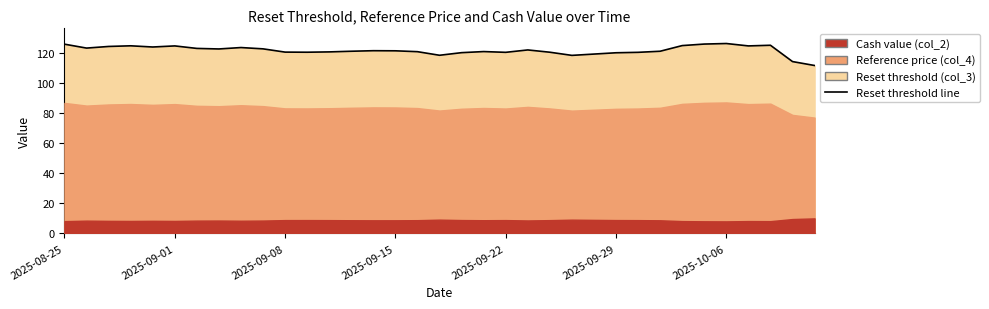

What is the value of the 13th point from the left?

120.9